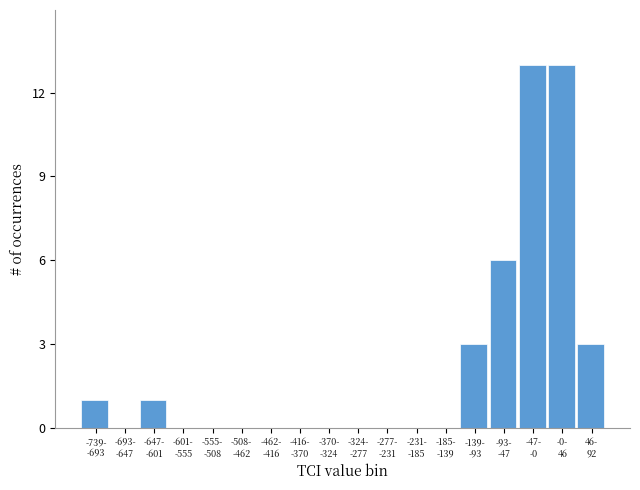

What is the sum of all values?

40